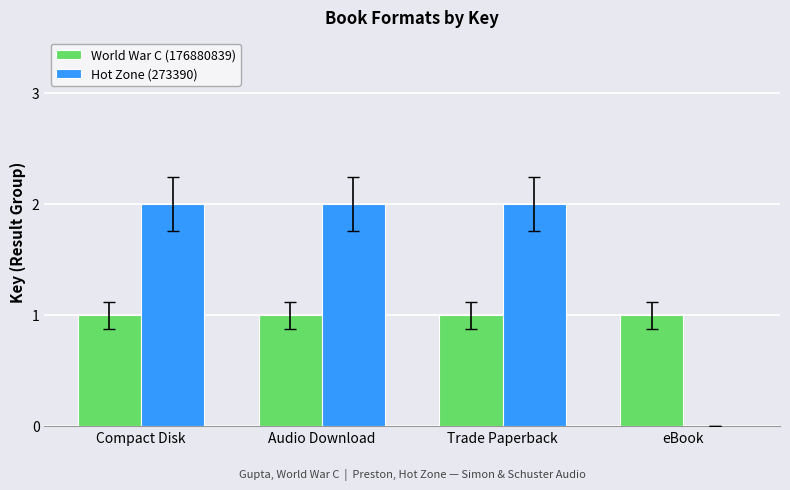

Which series has the largest total across all categories?

Hot Zone (273390)